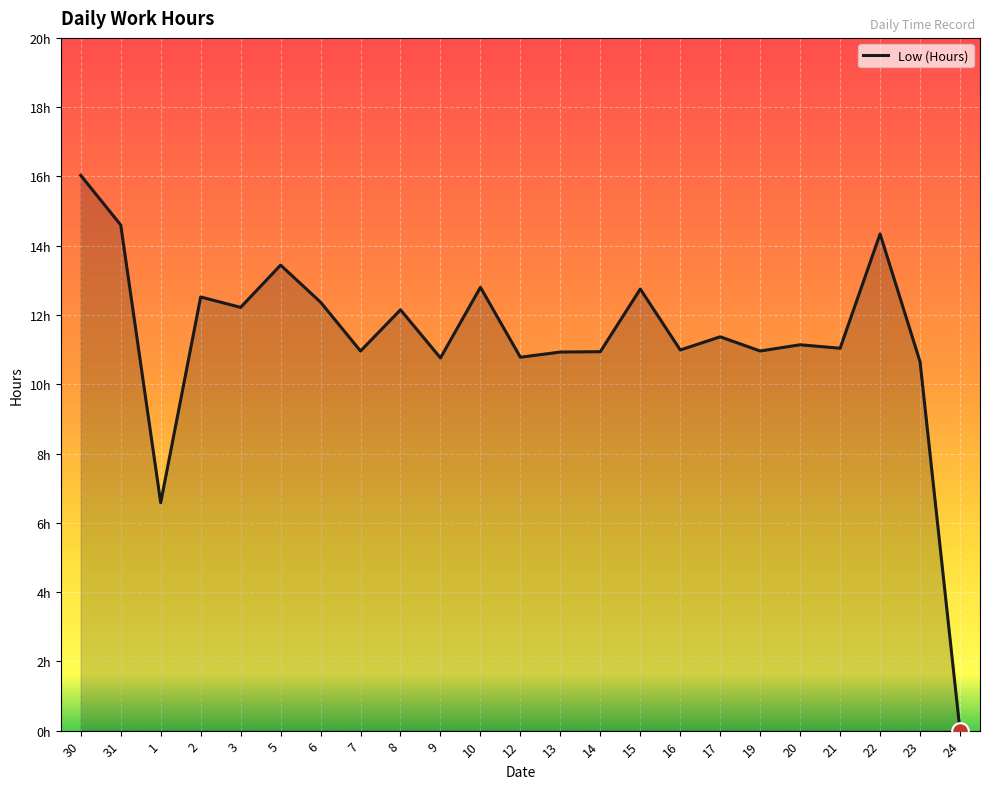

Where is the first local minimum?

1